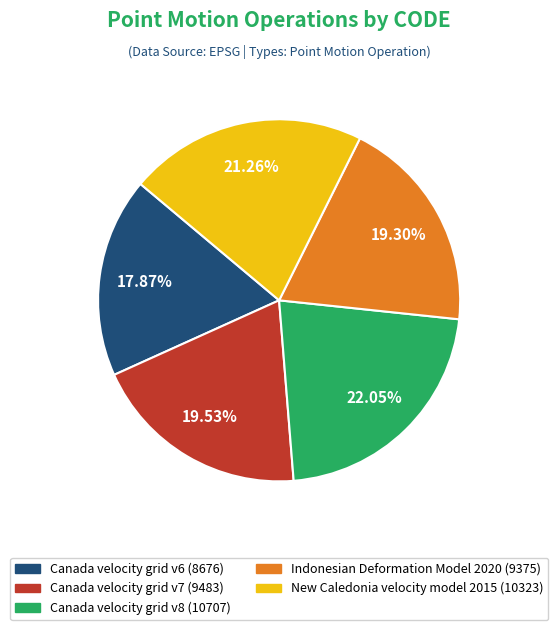

Combined, what portion of the pie is Canada velocity grid v8 and Canada velocity grid v7?

41.6%